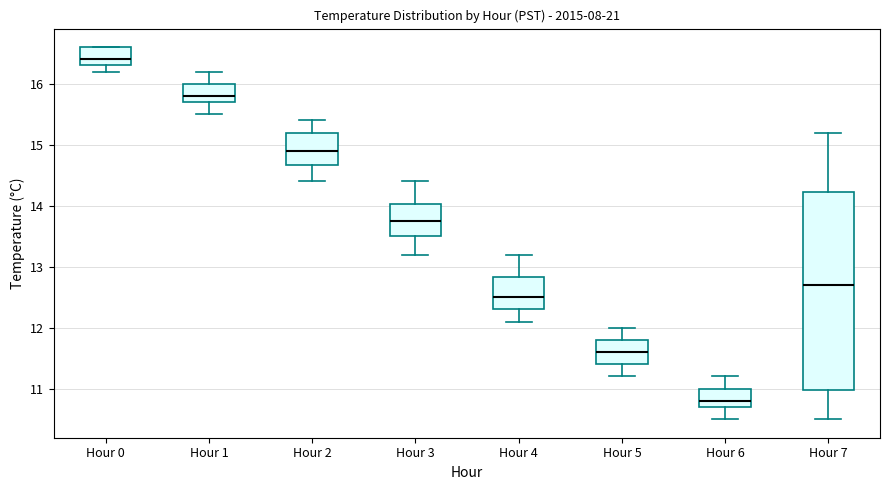

Where does the median line of the box for Hour 2 sit on the y-axis? The values are not printed on the chart, so give them approximately, as read against the axis.

14.9